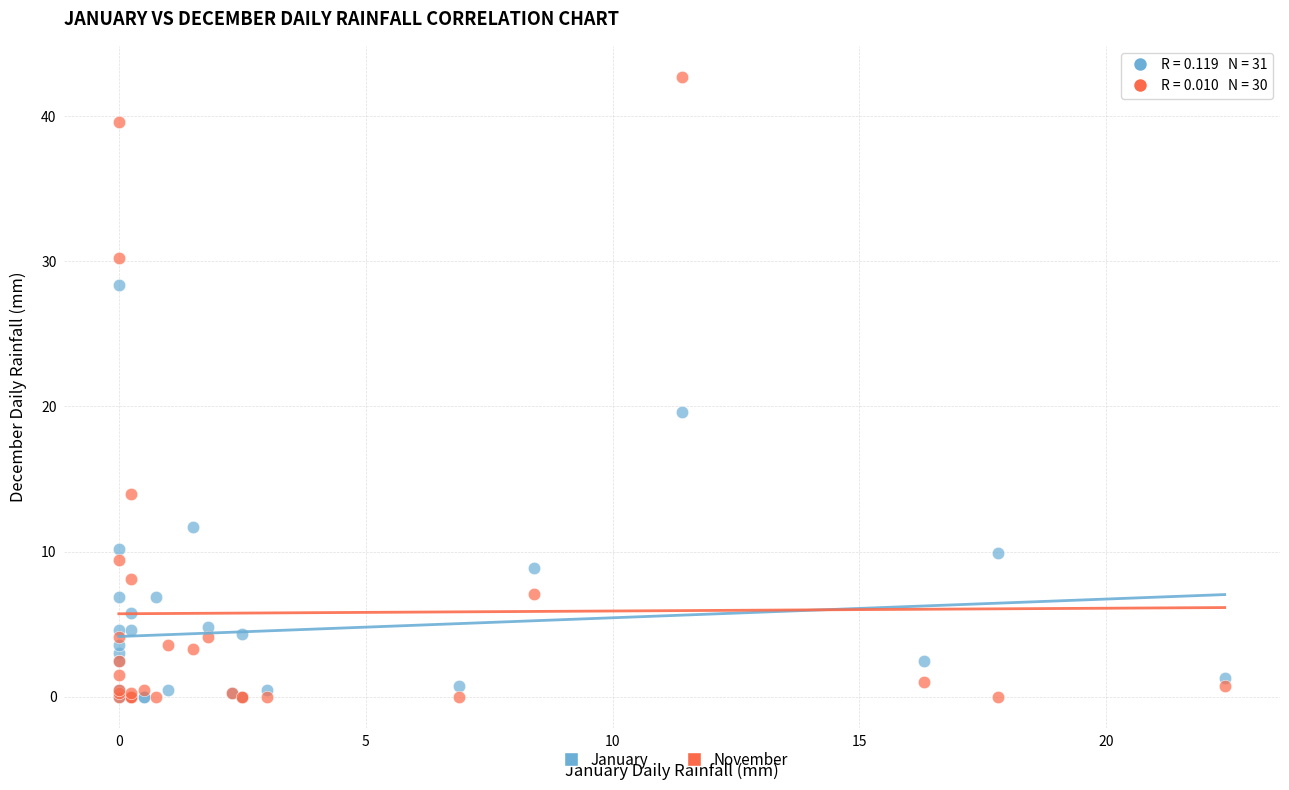

Which series reaches the maximum Y coordinate?

November